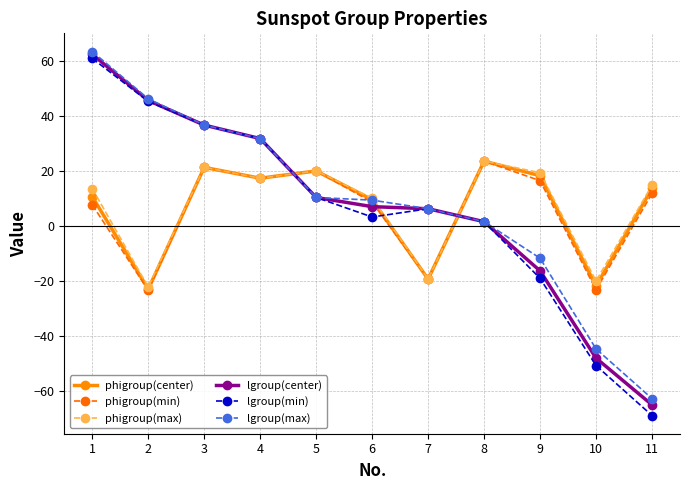

Is this an area chart (filled region under the line)?

No